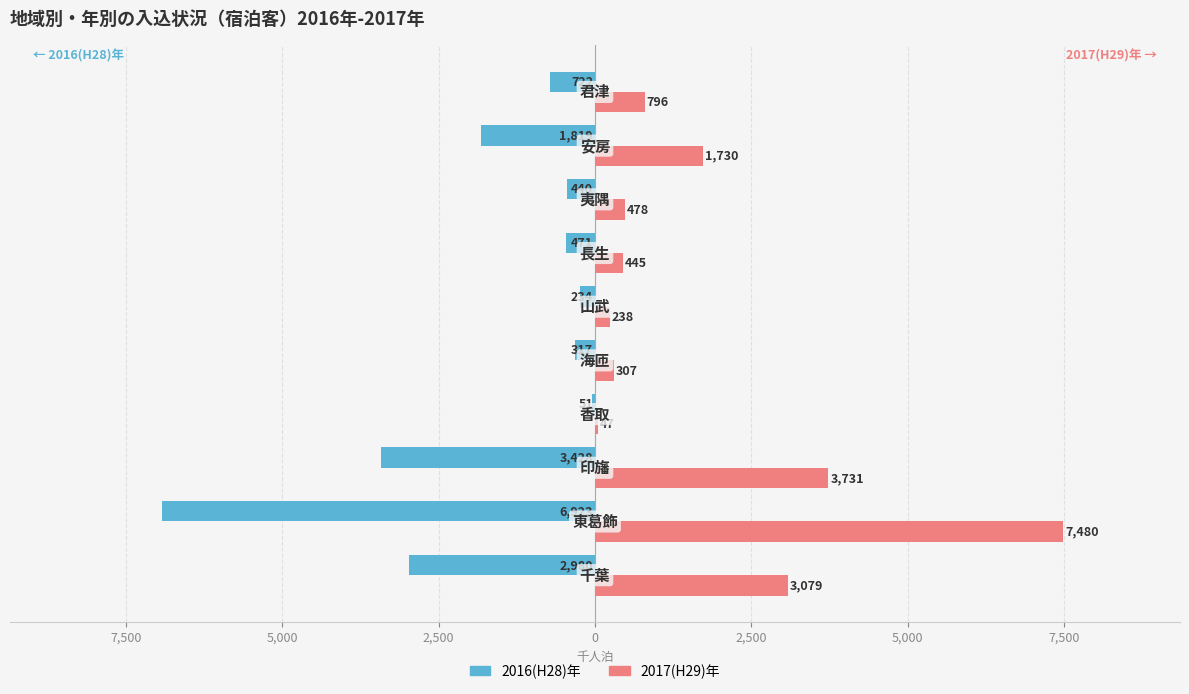

What are all the series names shown in the legend?

2016(H28)年, 2017(H29)年